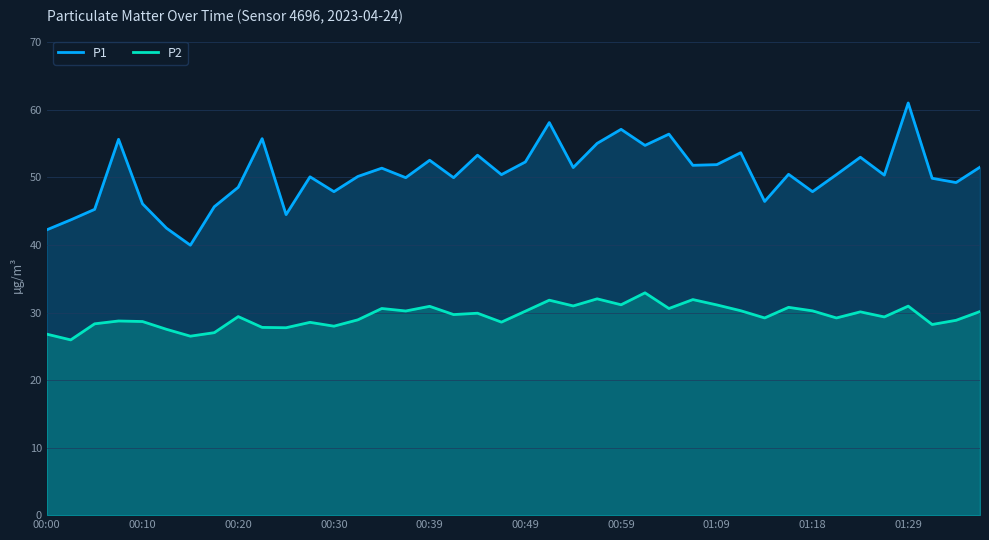

The value of P1 at 00:39 is 69.8. True or false?

False